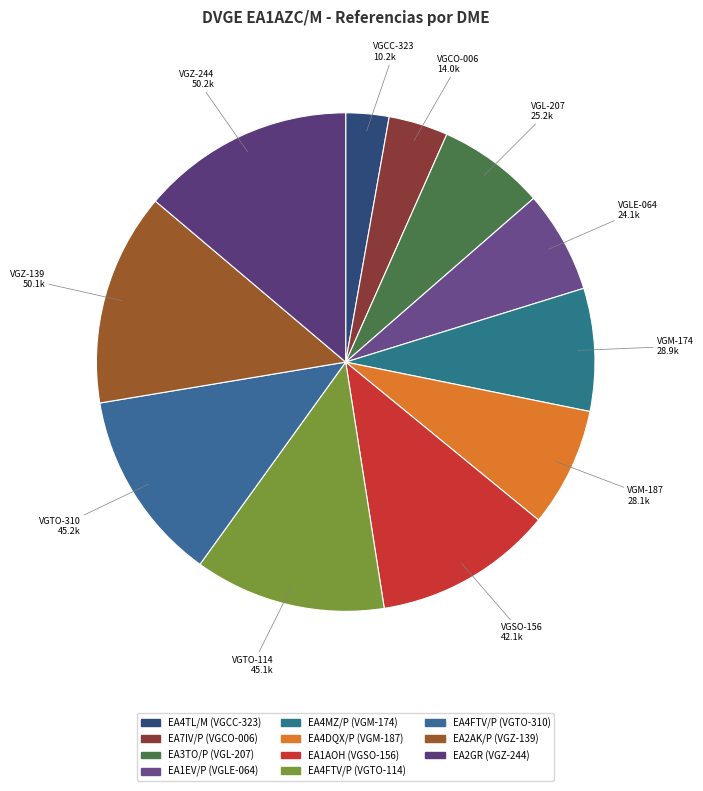

What is the ratio of the value at VGLE-064 to the value at VGM-187?

0.9